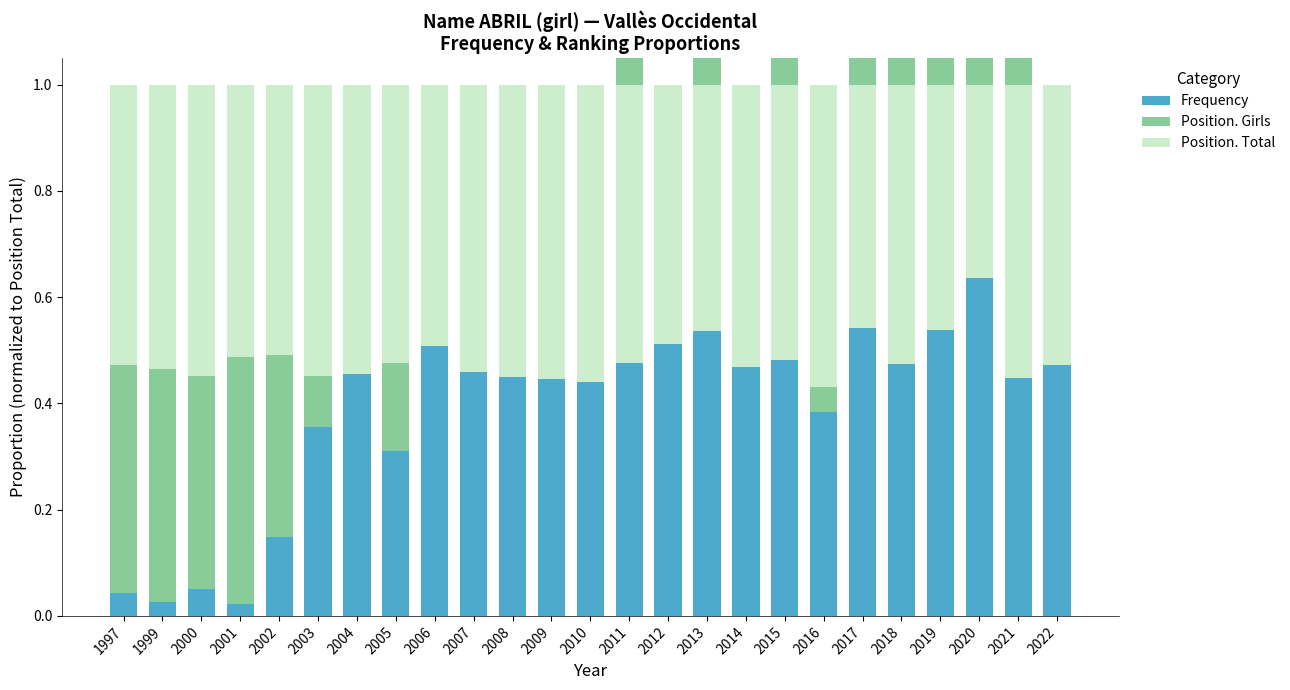

At how many categories does at least one series exceed 0?

25